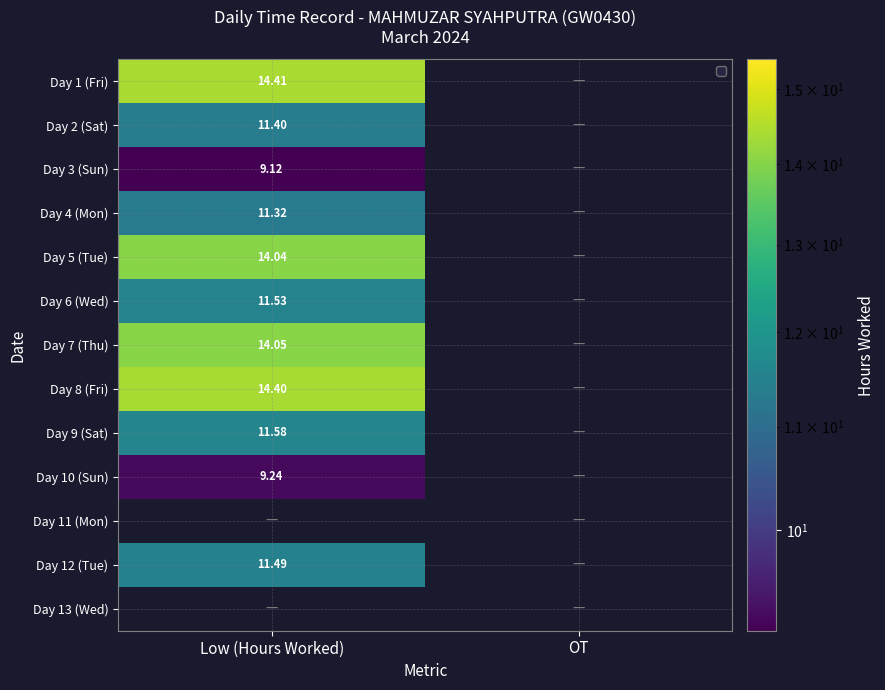

What is the spread (max minus min) of values at Low (Hours Worked)?

5.3